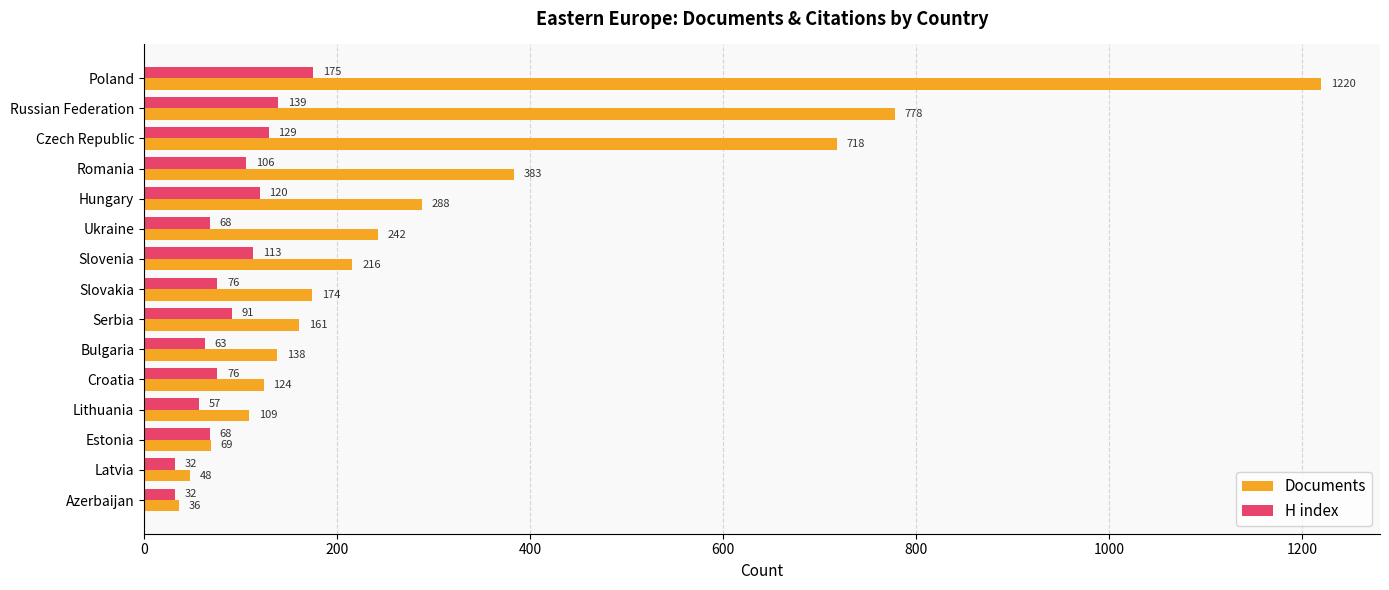

Which series has the widest spread of values?

Documents